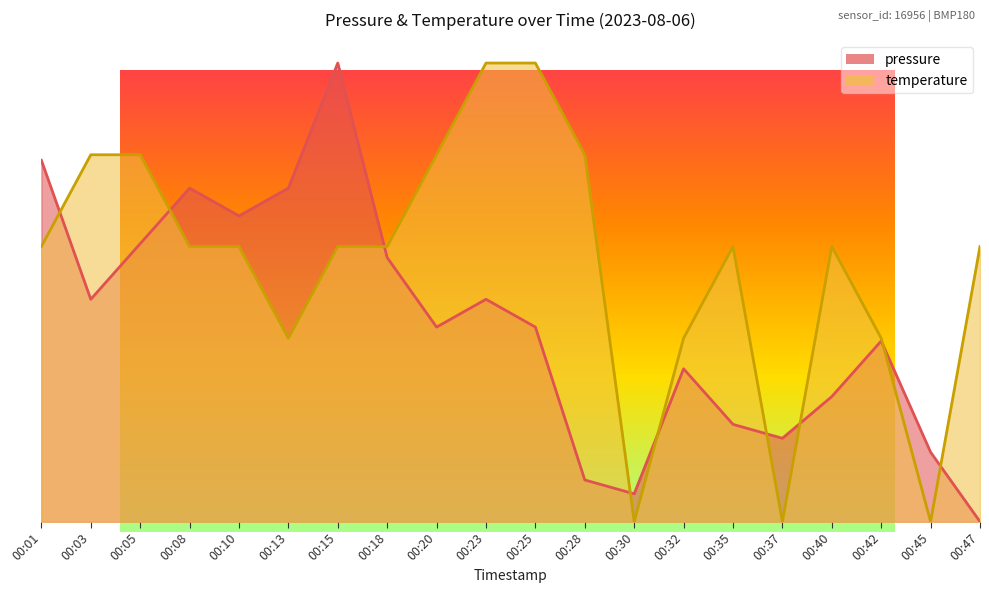

Which series has the largest range (max minus min)?

pressure